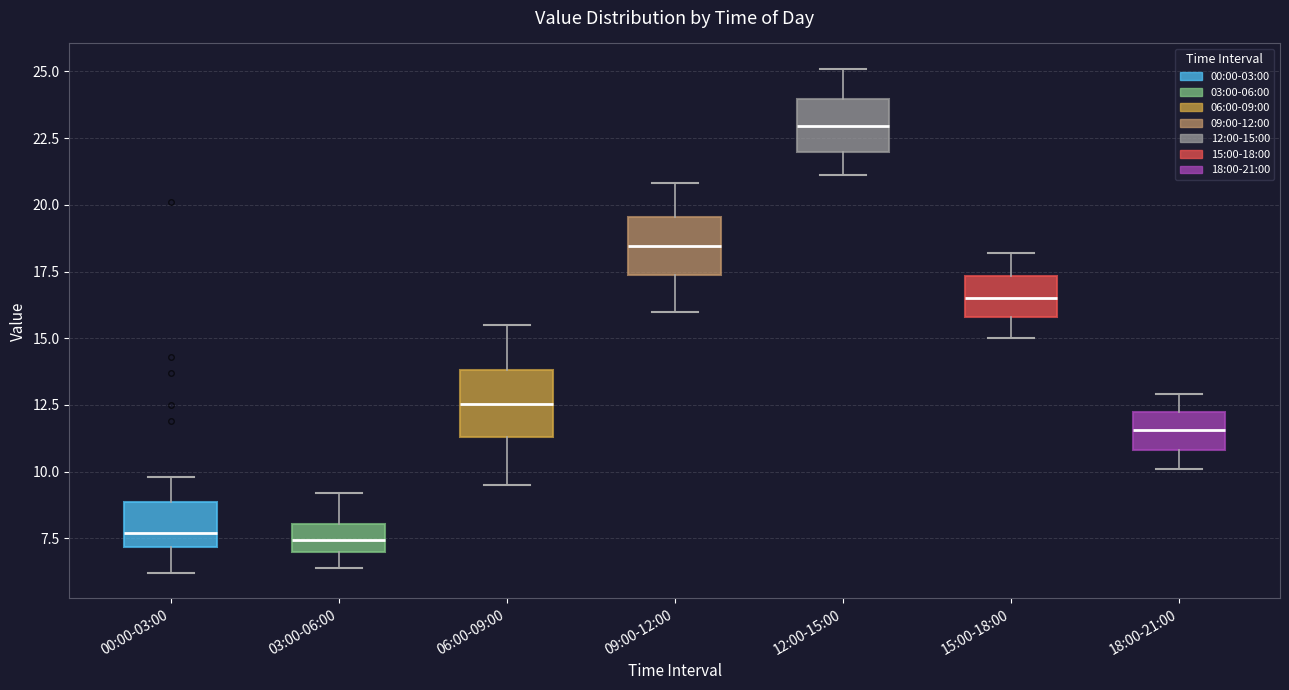

Reading left to right, read every box against the y-axis: the position of its median line, the range the box covers, and the ends of its whiskers. The values are not printed on the chart, so give them approximately, as read against the axis.

00:00-03:00: median 7.5, box 7.0 to 9.0, whiskers 6.0 to 10.0
03:00-06:00: median 7.5, box 7.0 to 8.0, whiskers 6.5 to 9.0
06:00-09:00: median 12.5, box 11.5 to 14.0, whiskers 9.5 to 15.5
09:00-12:00: median 18.5, box 17.5 to 19.5, whiskers 16.0 to 21.0
12:00-15:00: median 23.0, box 22.0 to 24.0, whiskers 21.0 to 25.0
15:00-18:00: median 16.5, box 16.0 to 17.5, whiskers 15.0 to 18.0
18:00-21:00: median 11.5, box 11.0 to 12.0, whiskers 10.0 to 13.0